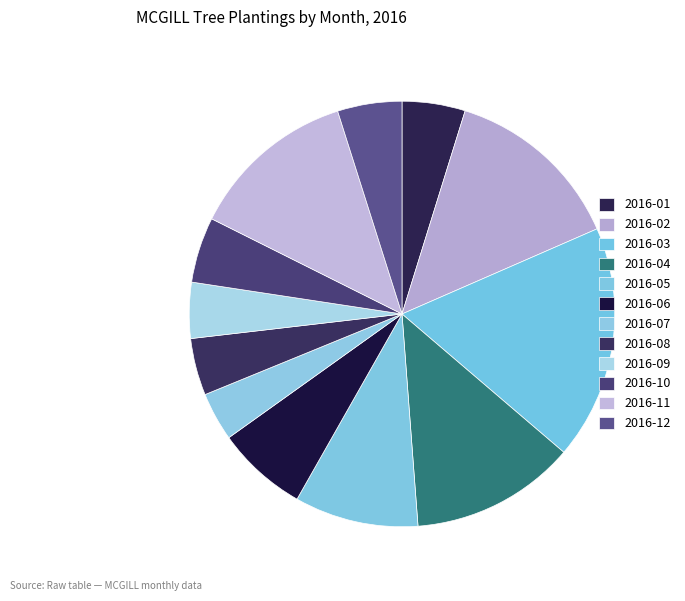

What percentage do 2016-05 and 2016-06 together represent?

16.3%